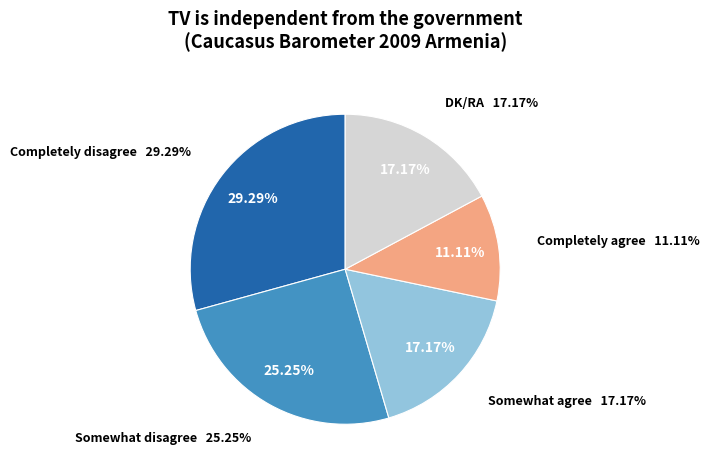

The Somewhat disagree slice represents 35% of the pie. True or false?

False